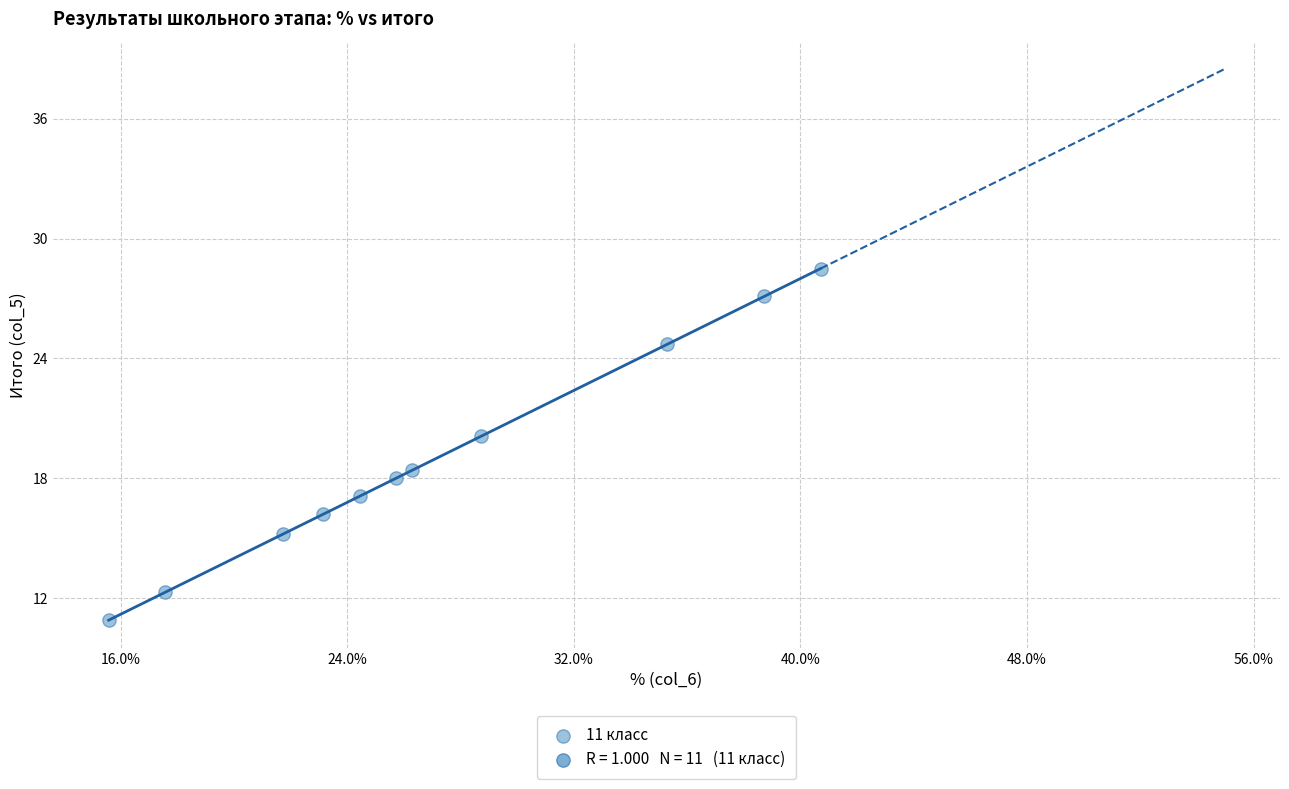

What Y value in the scatter plot is closest to 19?

18.4